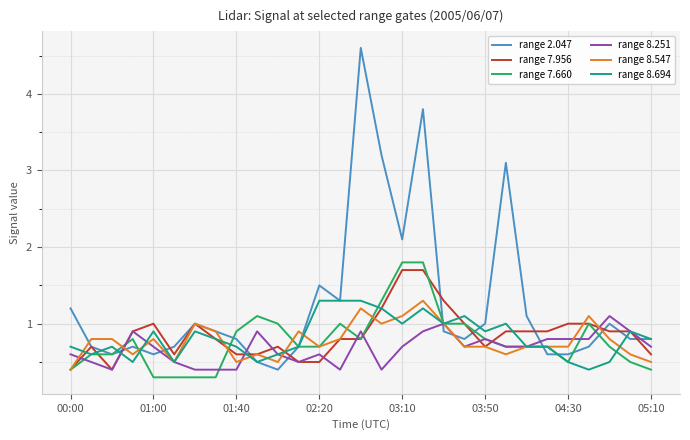

What is the minimum value shown in the chart?

0.3